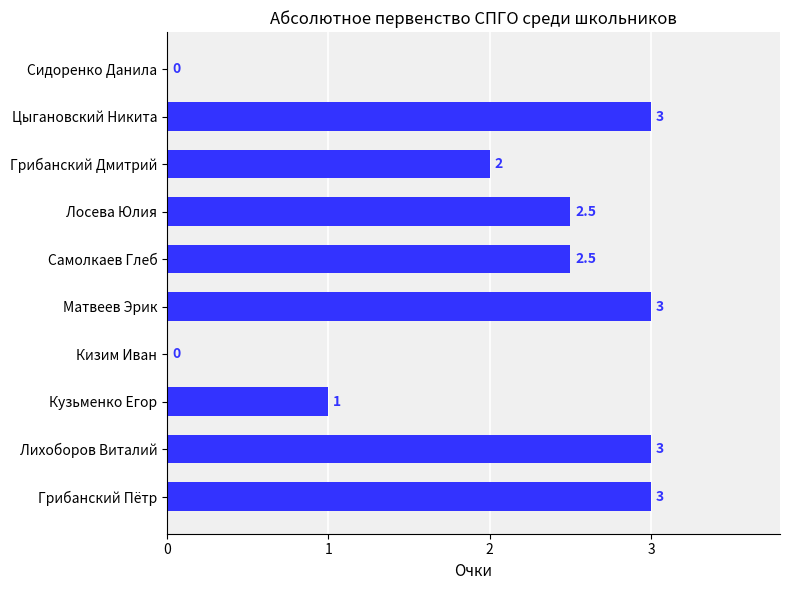

Between Самолкаев Глеб and Грибанский Пётр, which is larger?

Грибанский Пётр